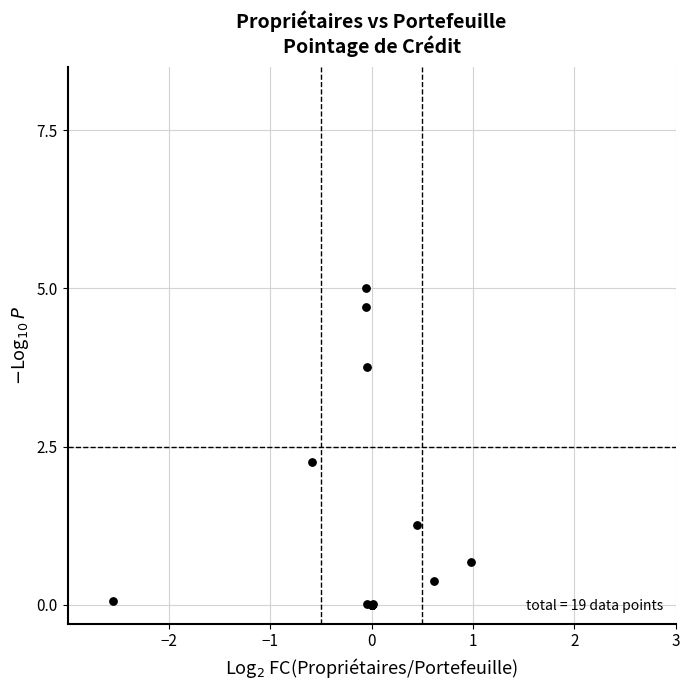

What Y value in the scatter plot is closest to 2?

2.3